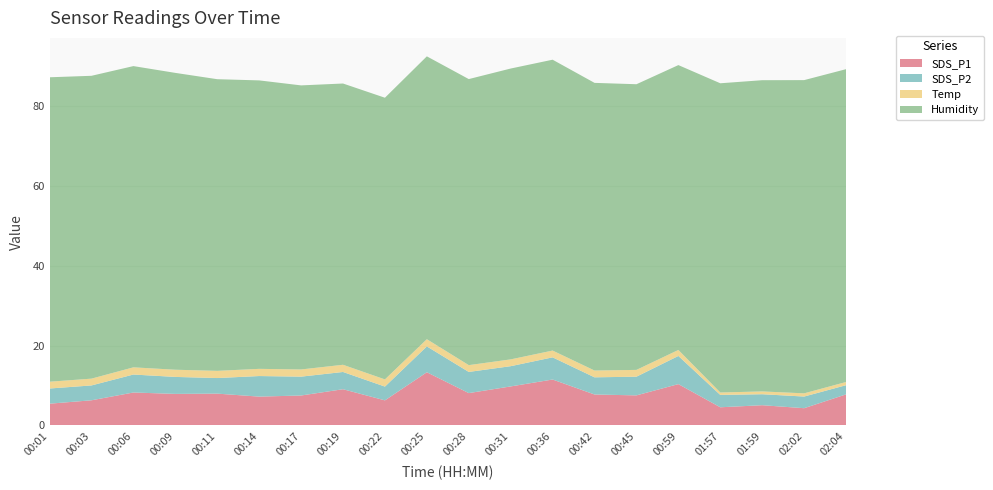

Reading left to right, transcribe all the data shown in this chart.

SDS_P1: 5.5	6.3	8.2	7.9	8.0	7.2	7.5	9.1	6.3	13.3	8.1	9.8	11.5	7.8	7.5	10.3	4.5	5.1	4.3	7.8
SDS_P2: 3.8	3.7	4.5	4.2	3.9	5.2	4.7	4.3	3.5	6.5	5.3	5.1	5.5	4.3	4.7	7.0	3.1	2.8	2.9	2.3
Temp: 1.7	1.7	1.8	1.8	1.8	1.8	1.8	1.8	1.8	1.8	1.7	1.7	1.7	1.7	1.7	1.5	0.6	0.7	0.8	0.8
Humidity: 76.2	75.8	75.4	74.3	73.0	72.2	71.1	70.4	70.5	70.8	71.6	72.8	72.8	72.0	71.5	71.3	77.4	77.9	78.4	78.3